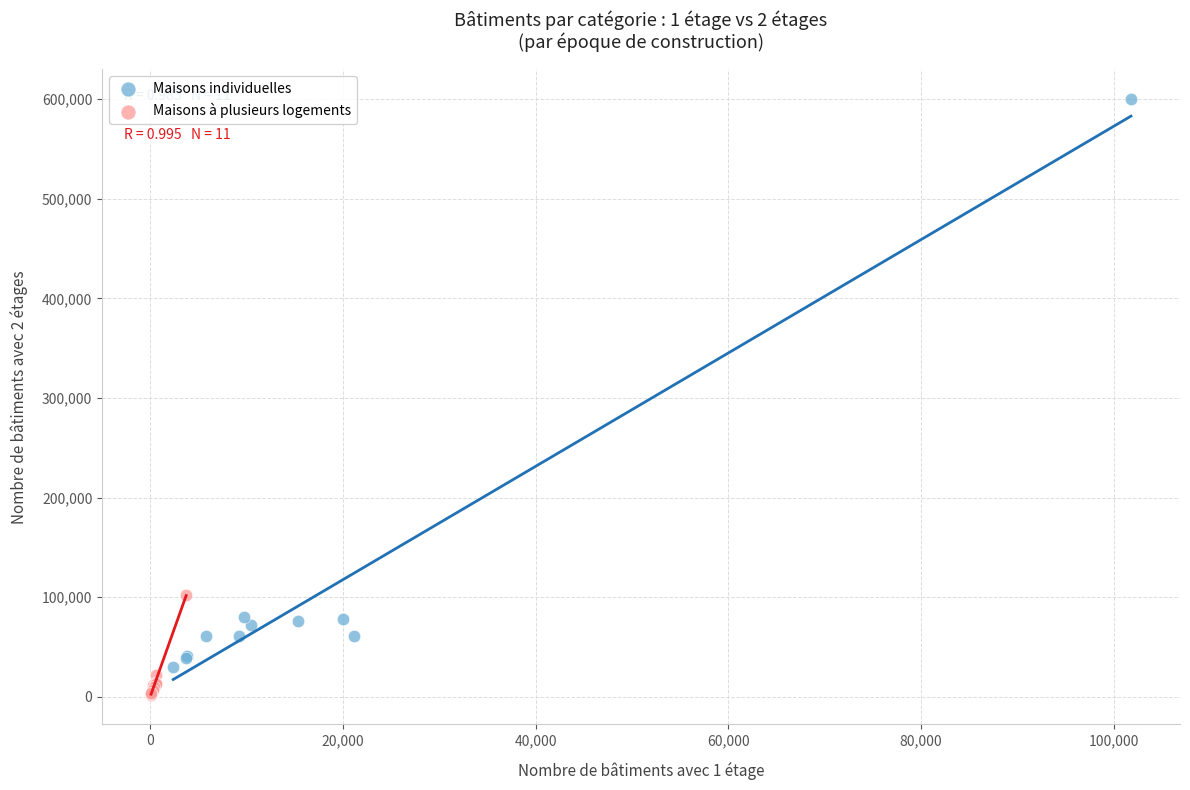

Which series reaches the maximum Y coordinate?

Maisons individuelles